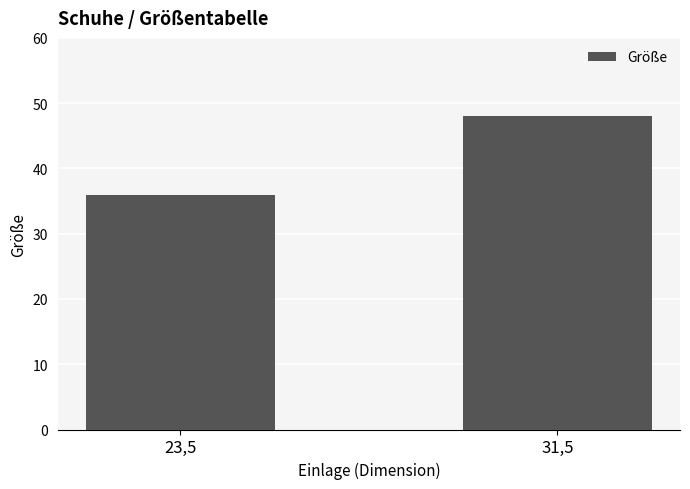

Between 31,5 and 23,5, which is larger?

31,5